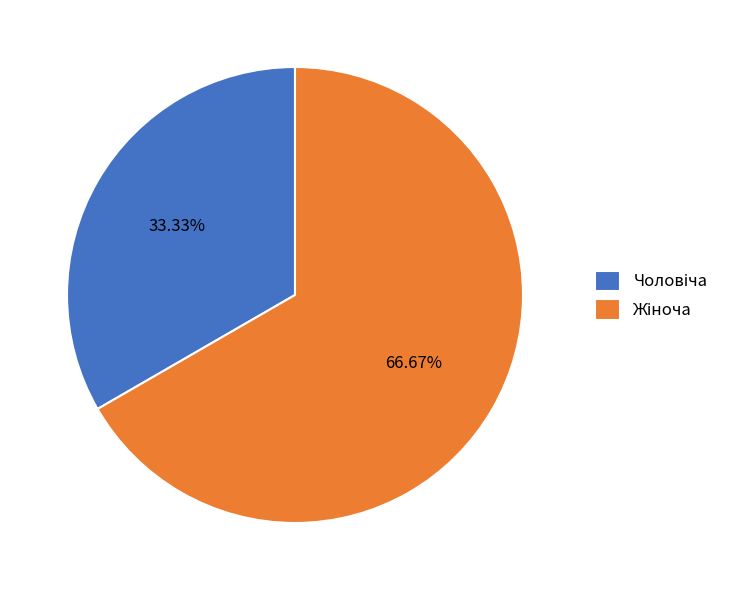

Is there any slice that represents more than half of the pie?

Yes